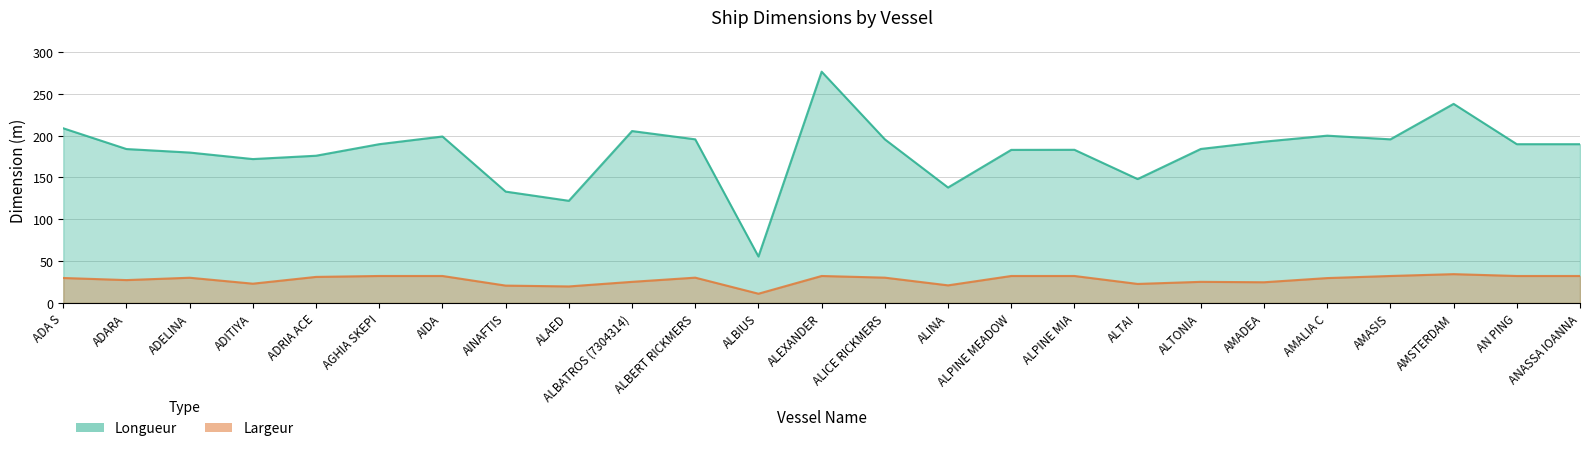

What is the difference between the Longueur values at ALBATROS (7304314) and AMSTERDAM?

32.5